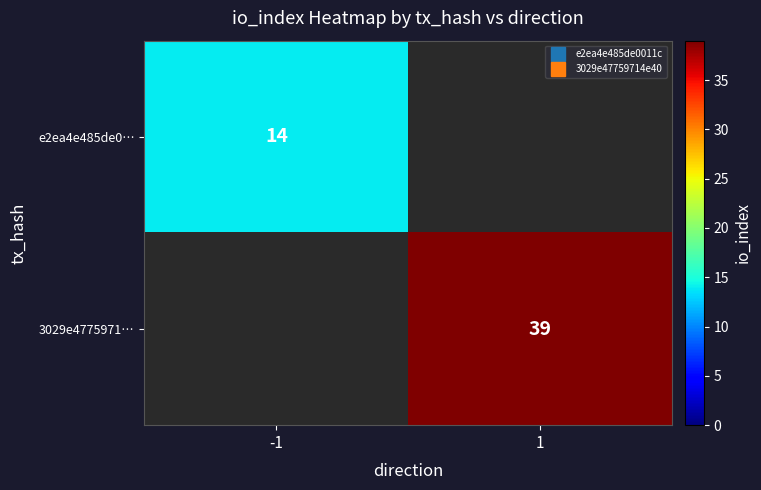

What is the sum of the e2ea4e485de0… values at -1 and 1?

14